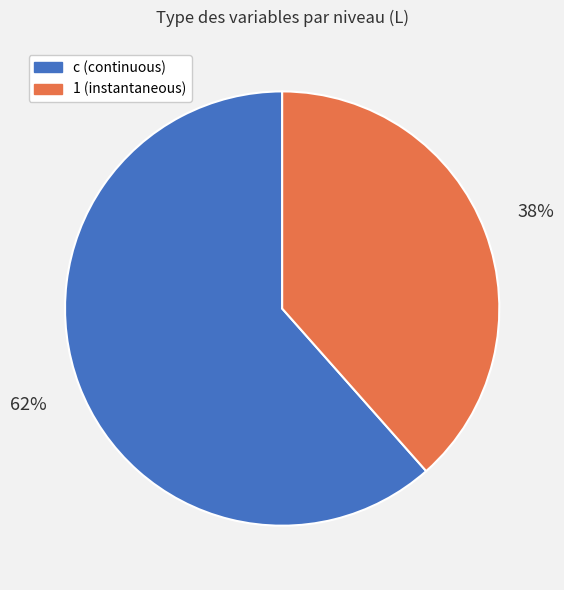

Is there any slice that represents more than half of the pie?

Yes